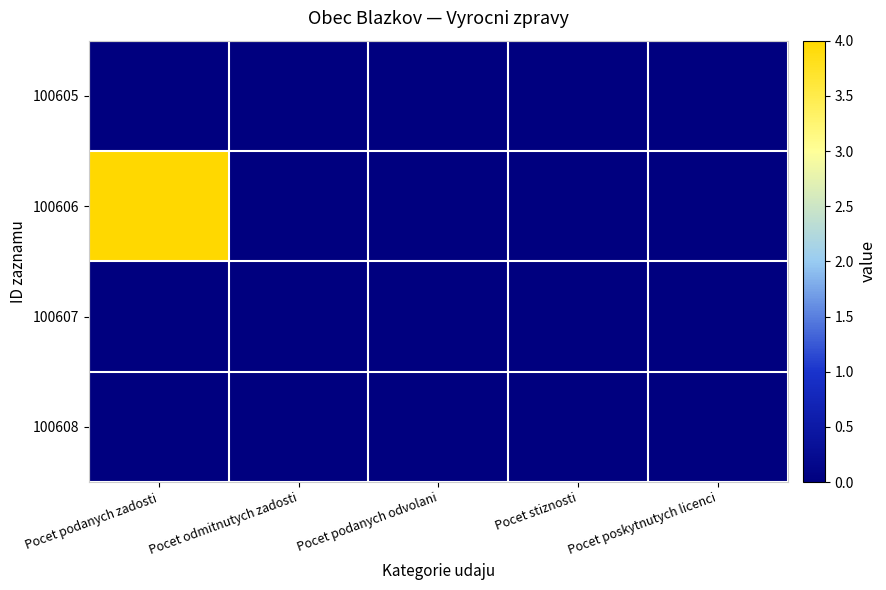

Which series has the widest spread of values?

100606